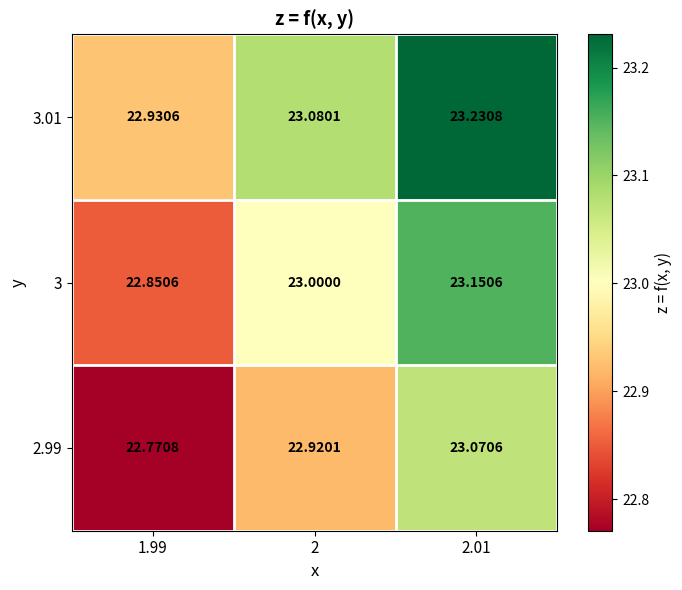

Count the number of data series in this chart.

3